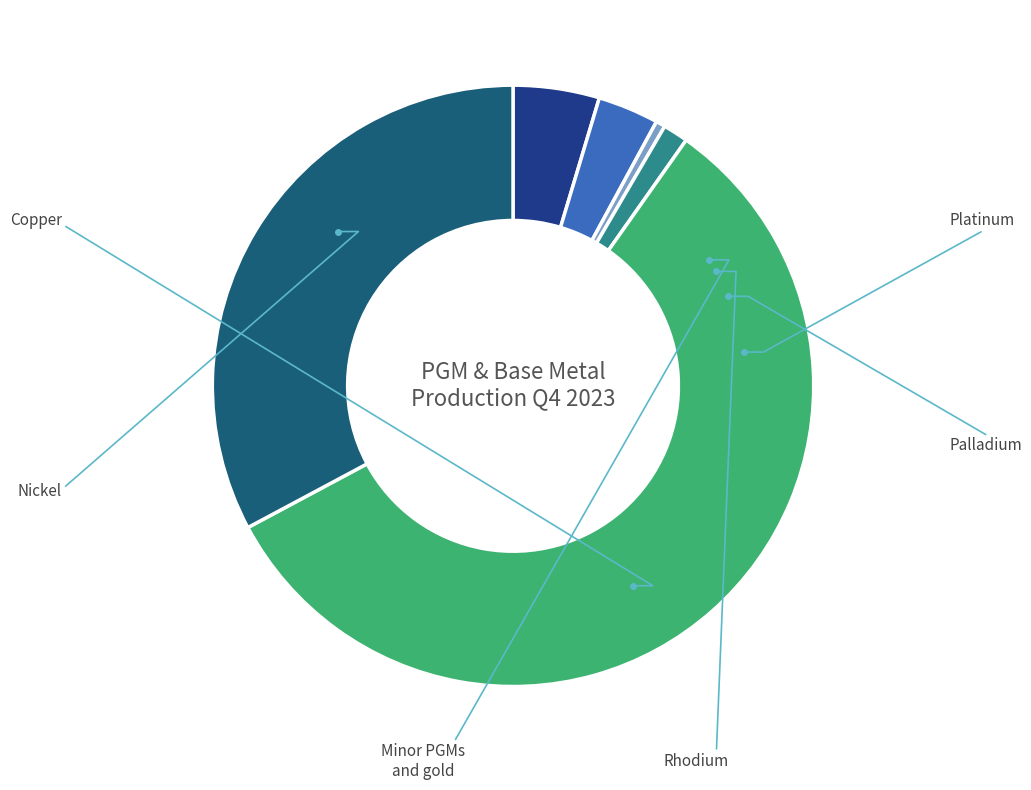

Which category has the smallest portion of the pie?

Rhodium